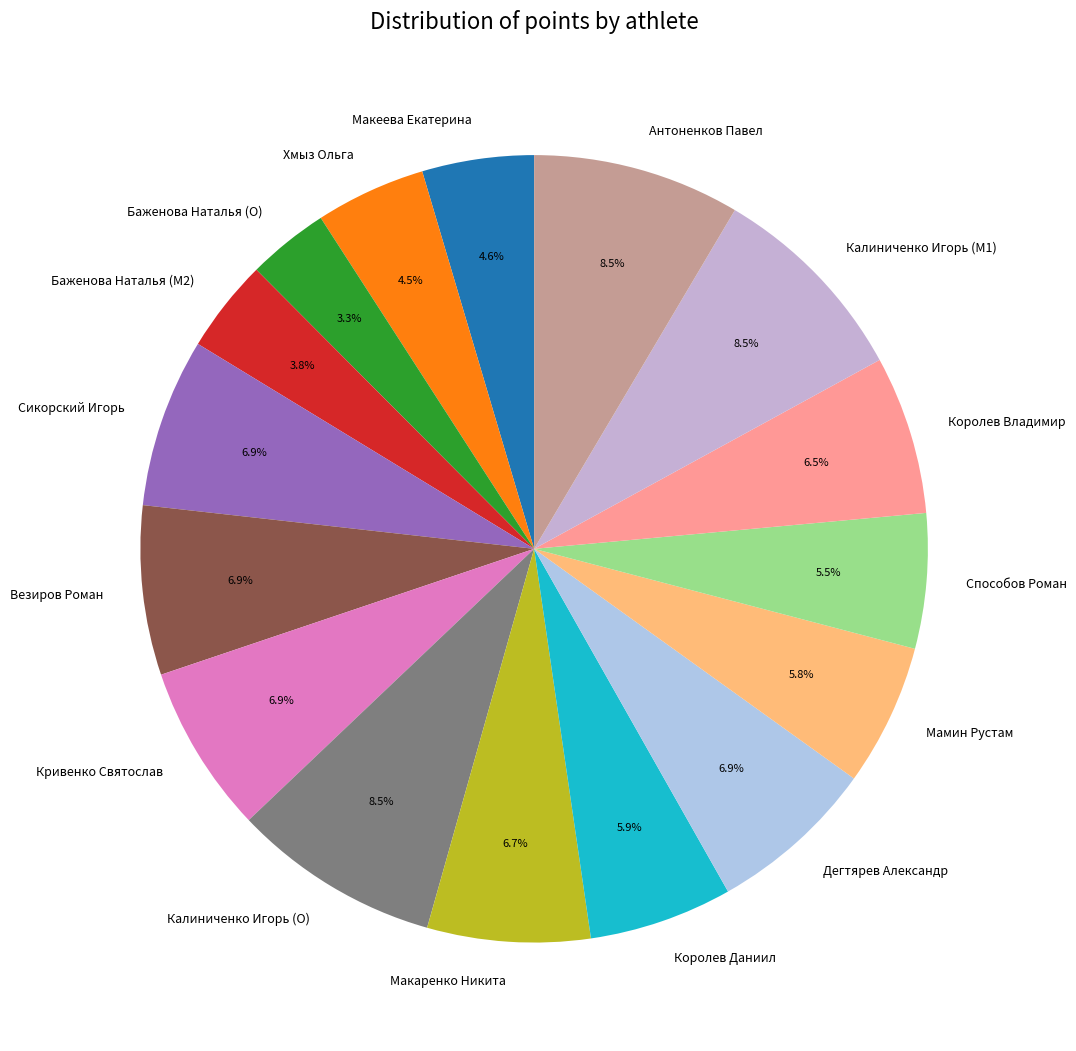

What percentage is the Везиров Роман slice, to the nearest percent?

7%